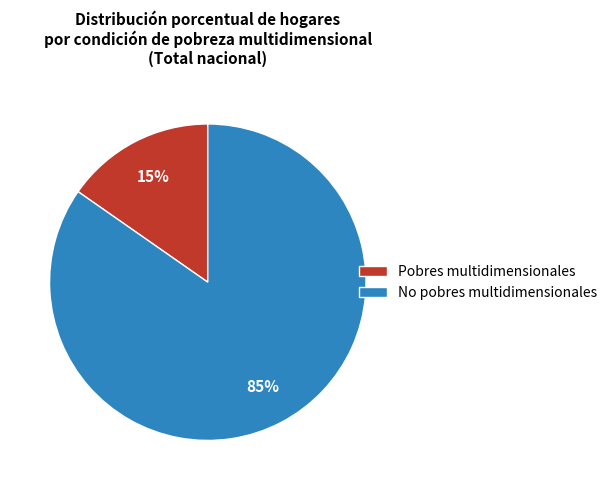

Is there a majority slice in this chart?

Yes